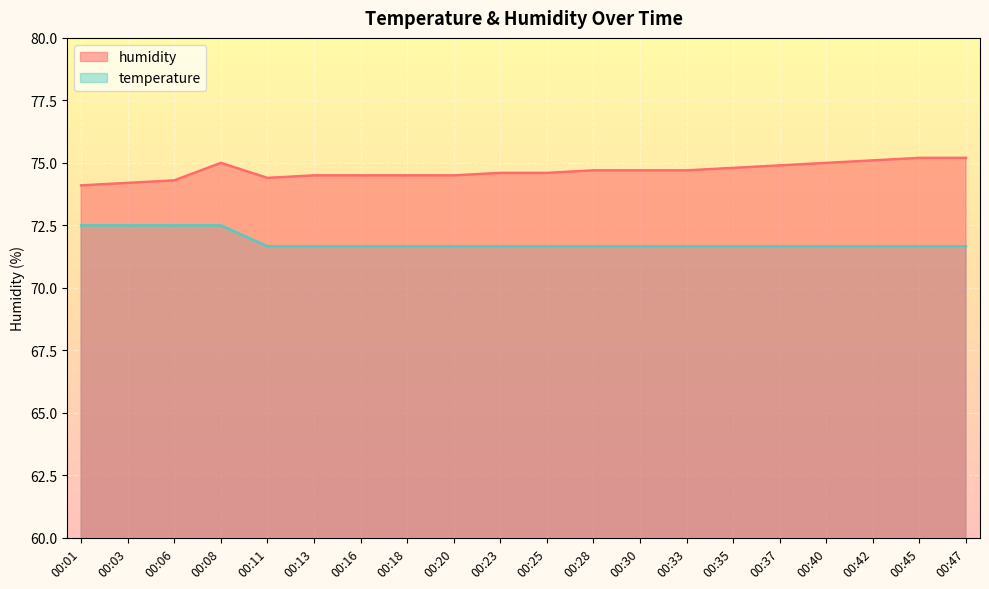

At which label does humidity reach its minimum?

00:01